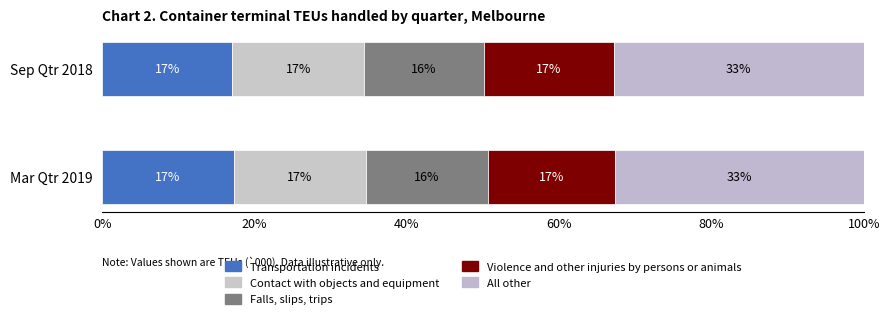

How many series are shown in this chart?

5